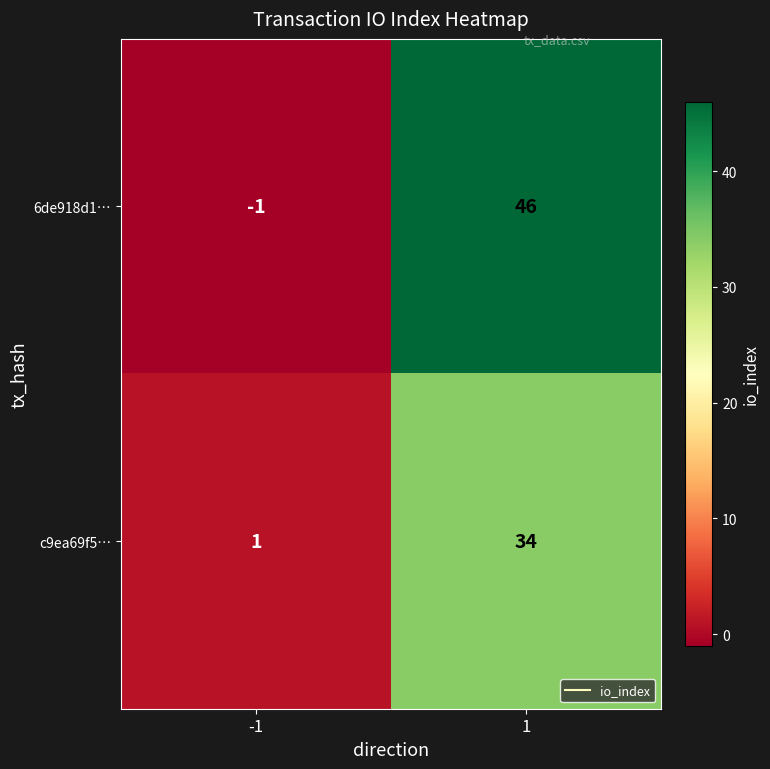

Which label corresponds to the largest value in the chart?

1